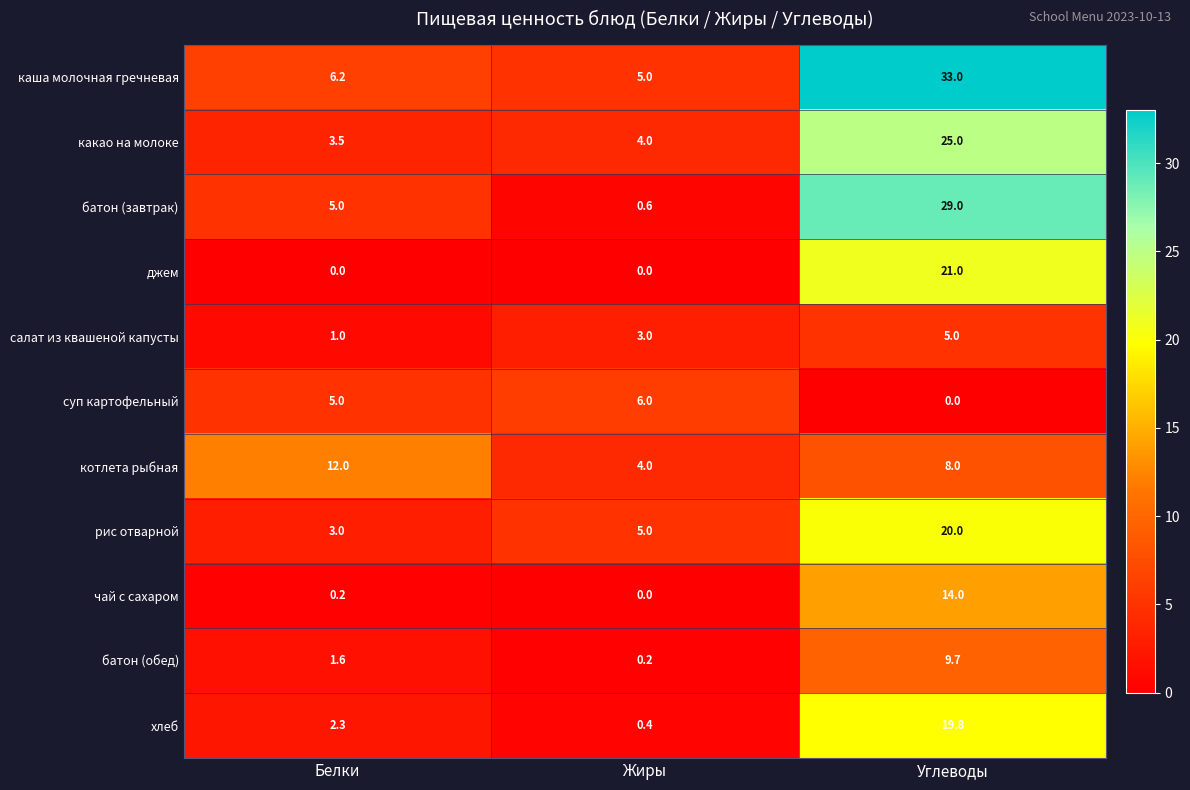

The чай с сахаром series shows 14.0 at Углеводы. True or false?

True